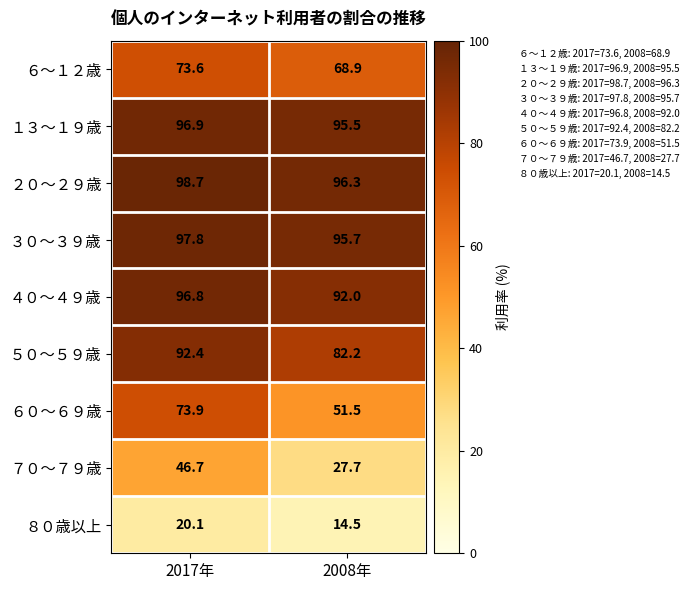

At how many categories does at least one series exceed 43?

2